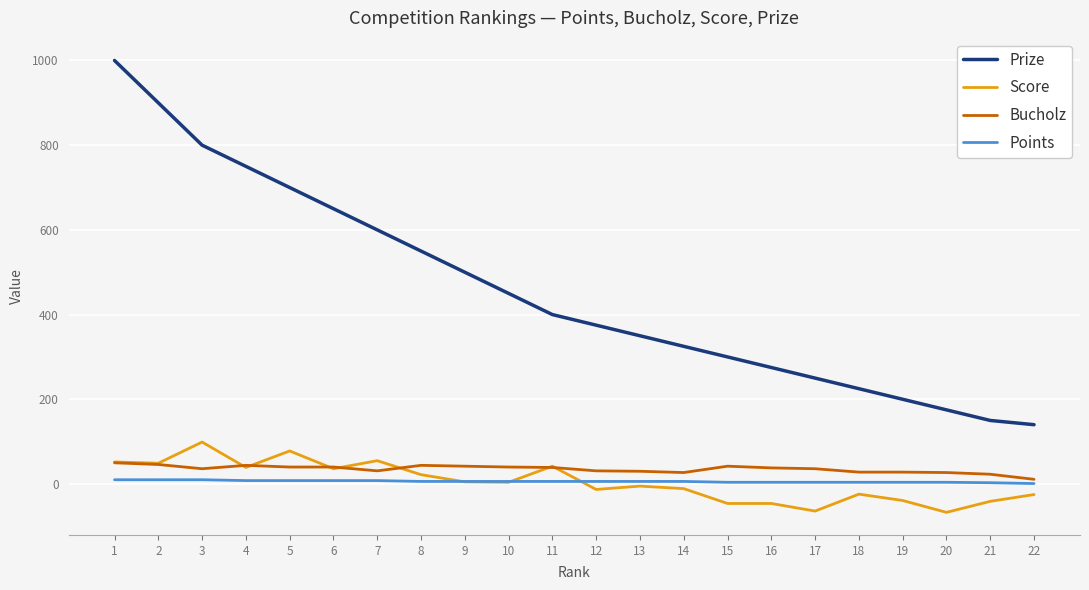

At which category is the sum across all series the highest?

1